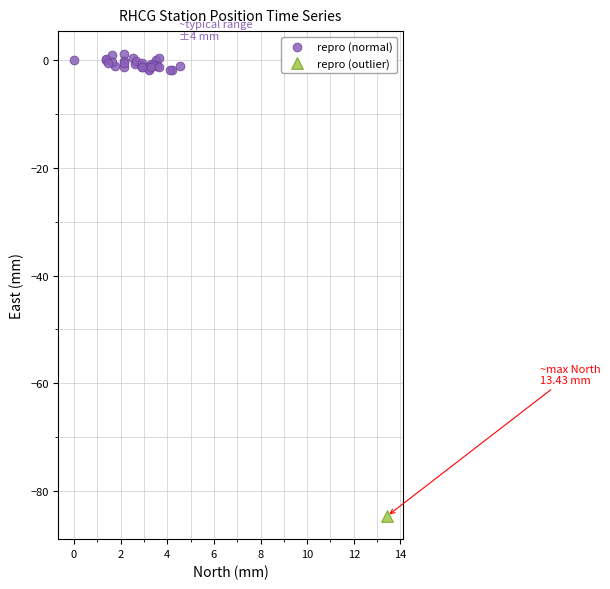

What are all the series names shown in the legend?

repro (normal), repro (outlier)